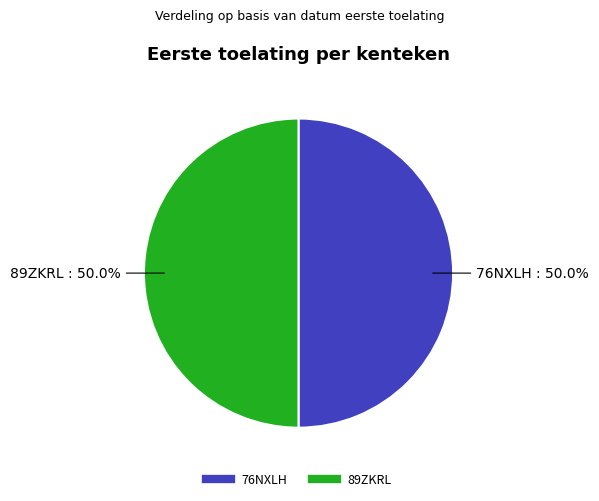

Count the number of slices in the pie.

2